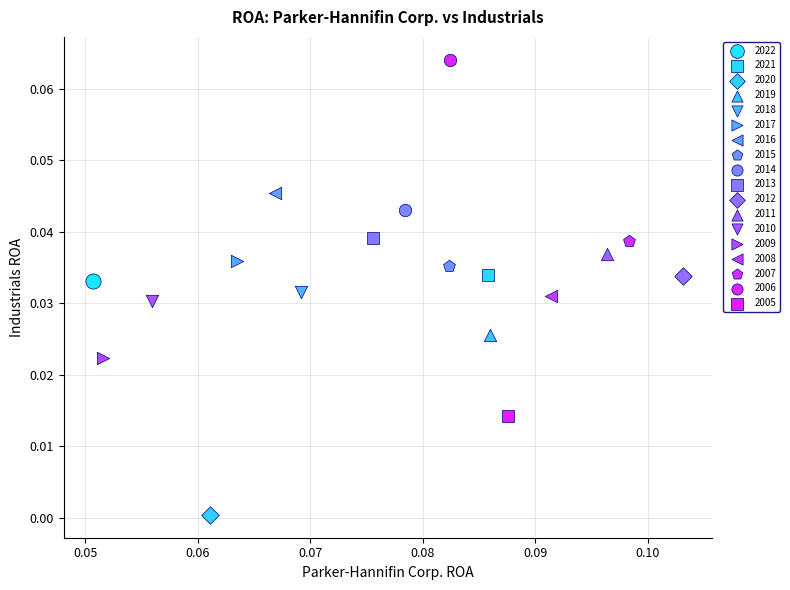

What are all the series names shown in the legend?

2022, 2021, 2020, 2019, 2018, 2017, 2016, 2015, 2014, 2013, 2012, 2011, 2010, 2009, 2008, 2007, 2006, 2005